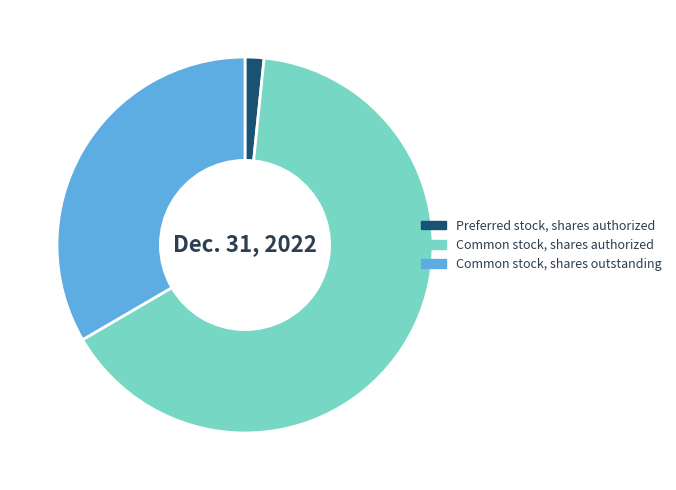

Which has a higher value, Common stock, shares outstanding or Common stock, shares authorized?

Common stock, shares authorized